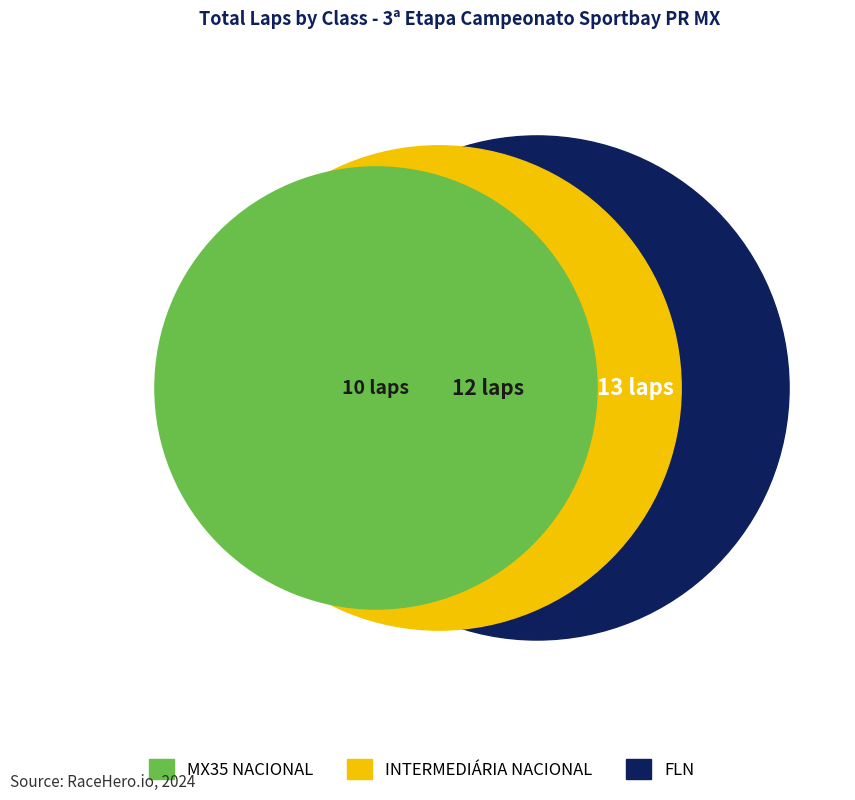

Which category has the smallest portion of the pie?

MX35 NACIONAL